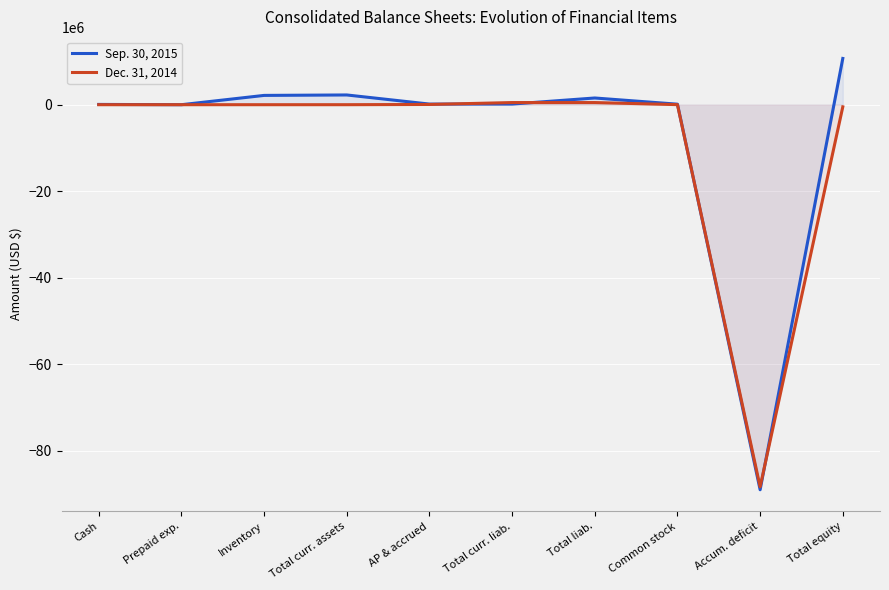

Rank the categories by Dec. 31, 2014 value from highest to lowest.

Total curr. liab., Total liab., AP & accrued, Common stock, Total curr. assets, Prepaid exp., Cash, Inventory, Total equity, Accum. deficit